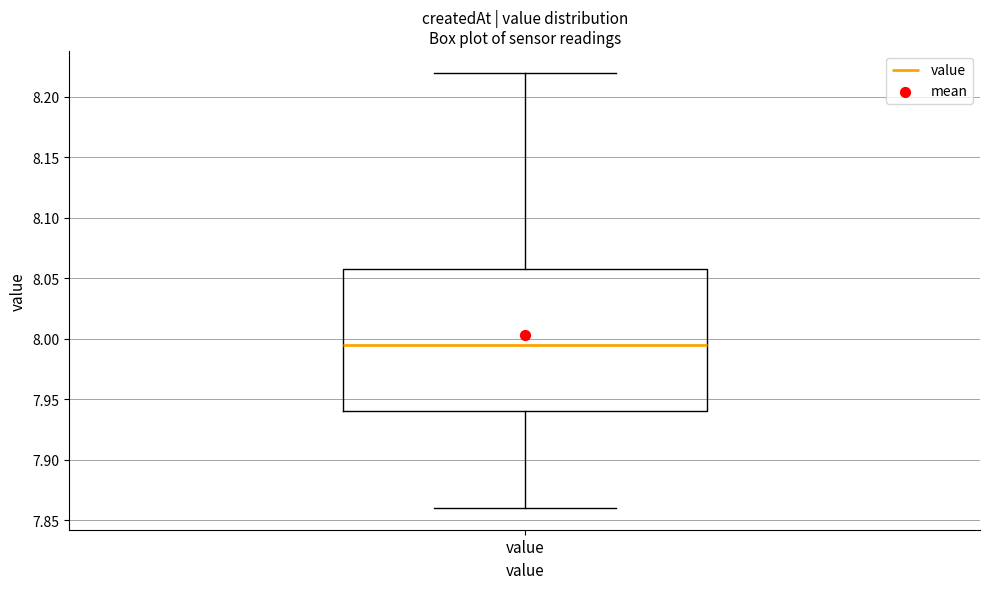

Where does the upper whisker of the box for value end on the y-axis? The values are not printed on the chart, so give them approximately, as read against the axis.

8.220